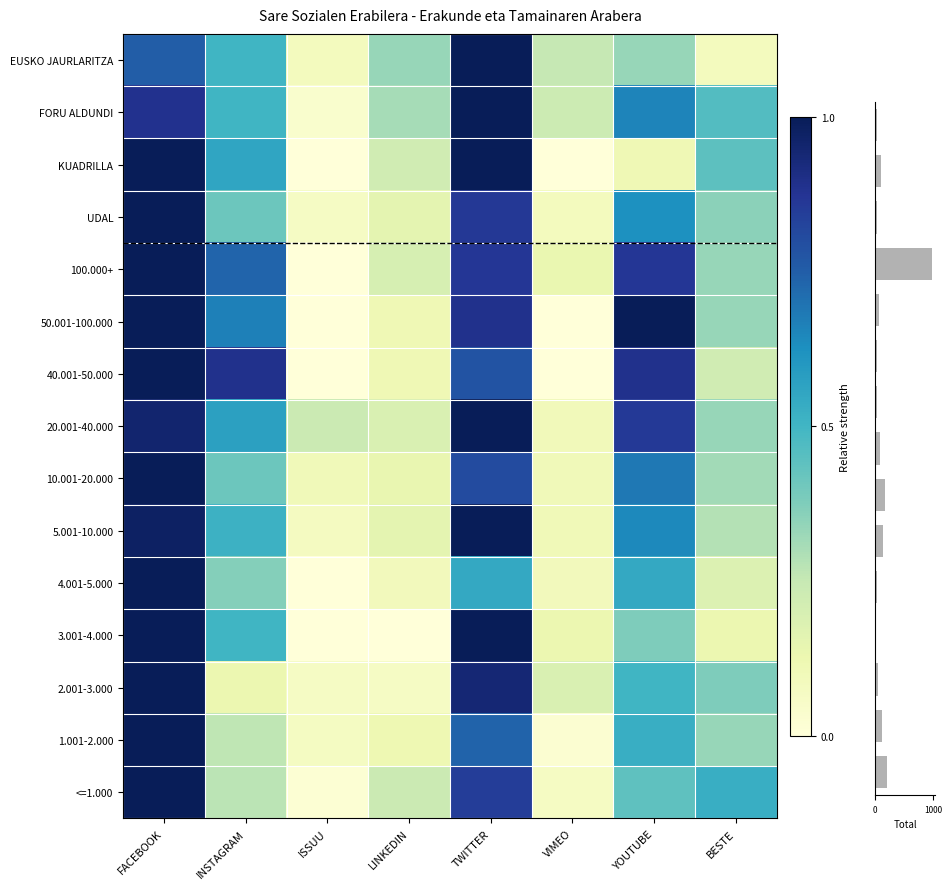

The 20.001-40.000 series shows 1.0 at FACEBOOK. True or false?

True